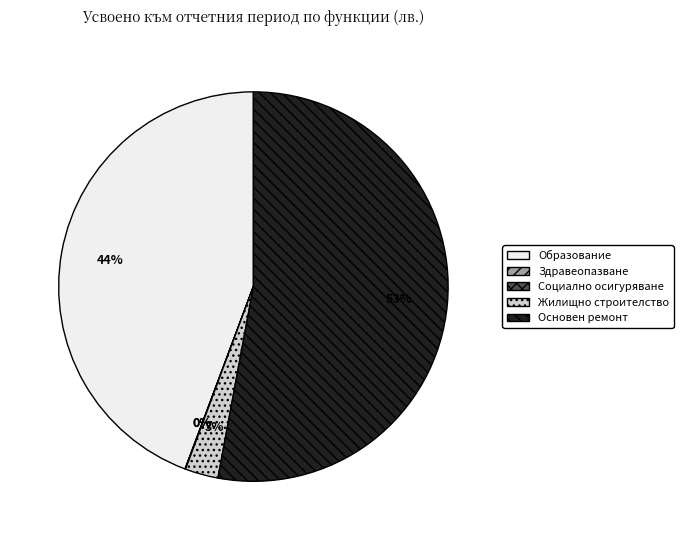

What is the majority slice?

Основен ремонт